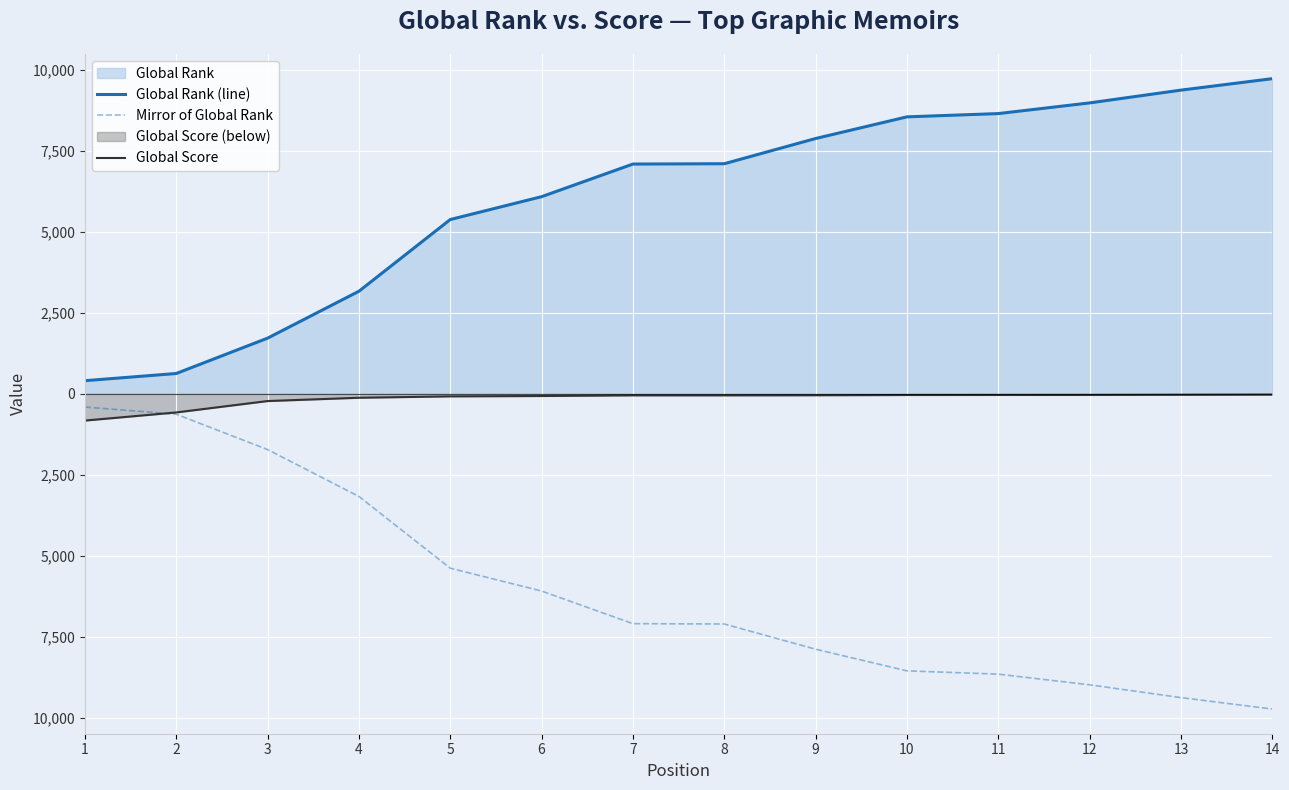

Which category has the highest value in the Mirror of Global Rank series?

1